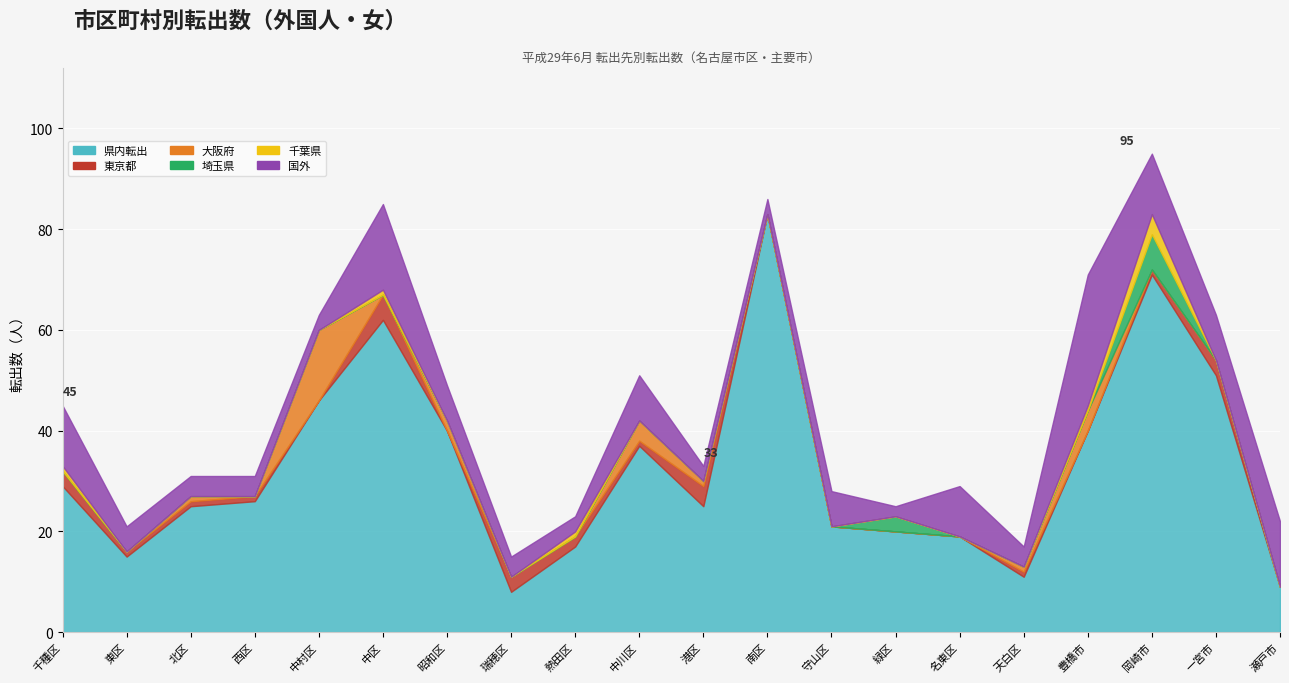

What is the greatest value displayed?

83